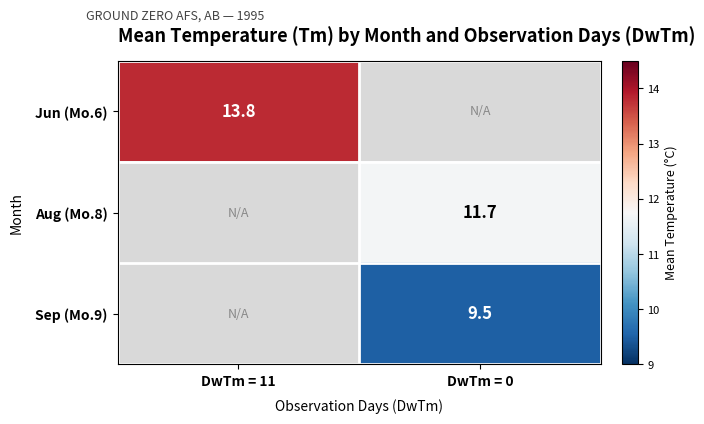

Which label corresponds to the smallest value in the chart?

DwTm = 0